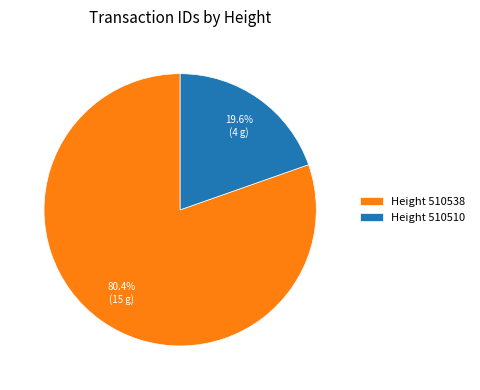

What is the ratio of the value at Height 510538 to the value at Height 510510?

4.1